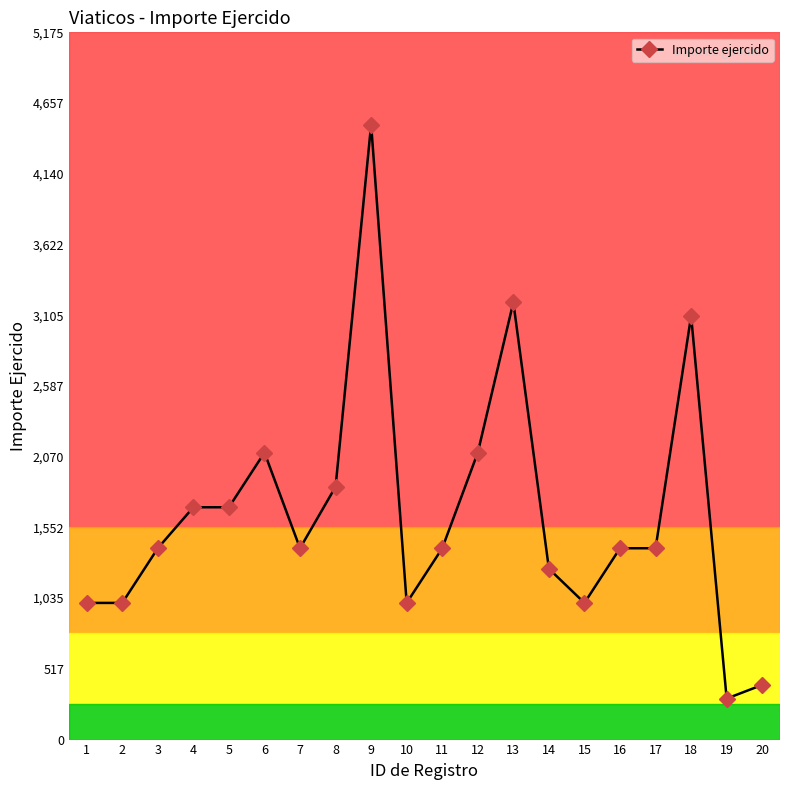

Count the number of data series in this chart.

1